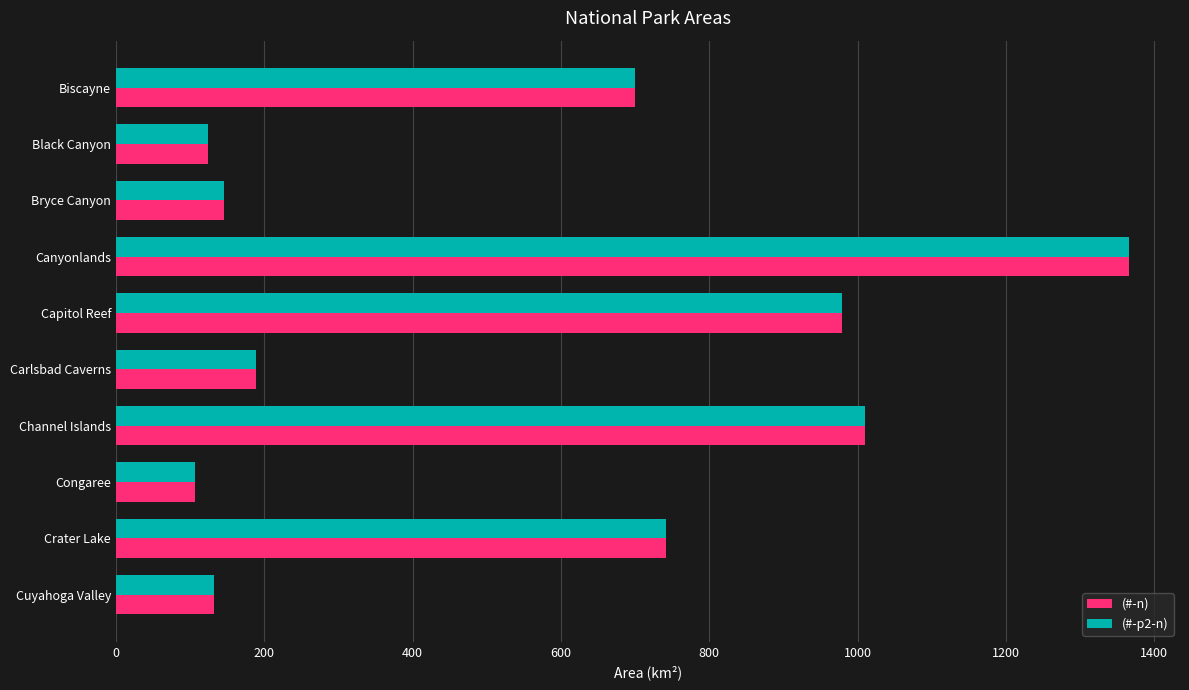

What is the approximate value of (#-n) at Carlsbad Caverns?

189.3